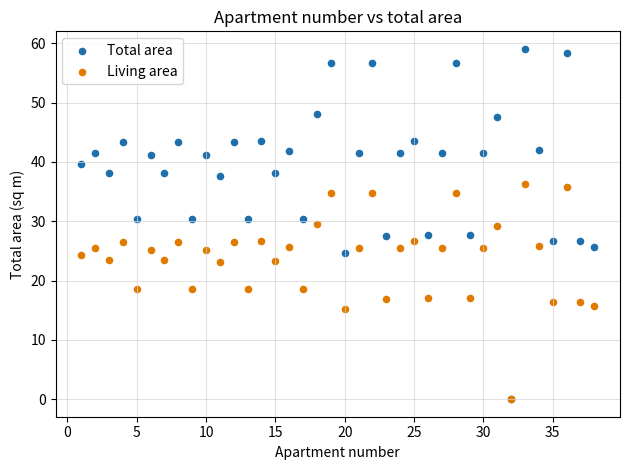

What are all the series names shown in the legend?

Total area, Living area